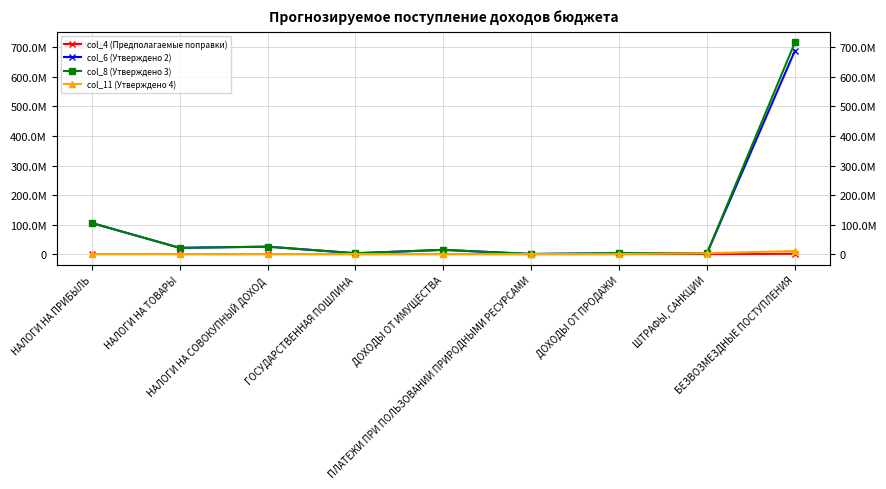

Is it true that col_4 (Предполагаемые поправки) equals -559019.5 at ШТРАФЫ, САНКЦИИ?

False